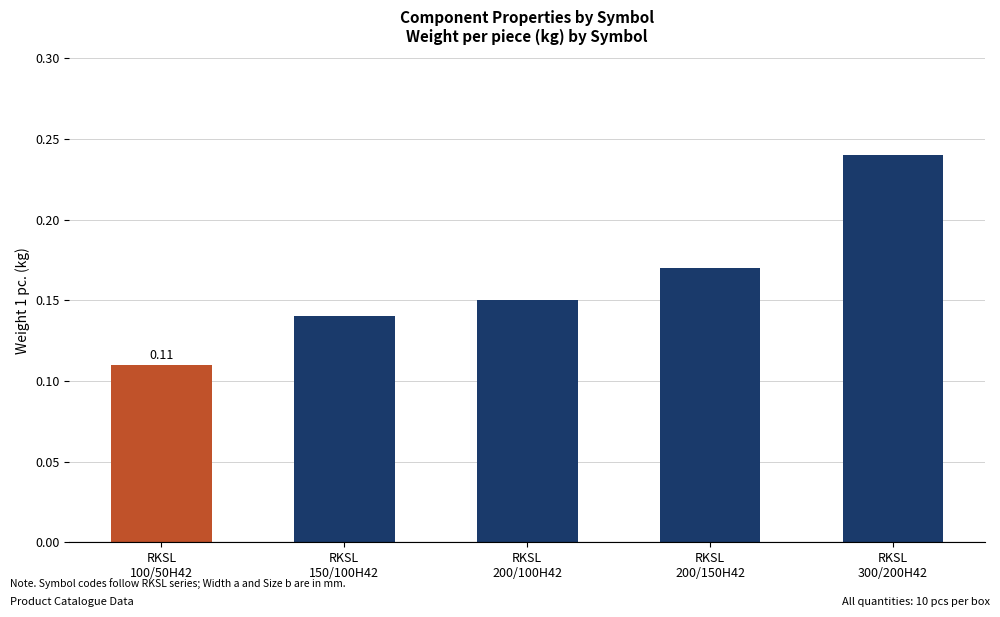

What is the sum of all values?

0.8